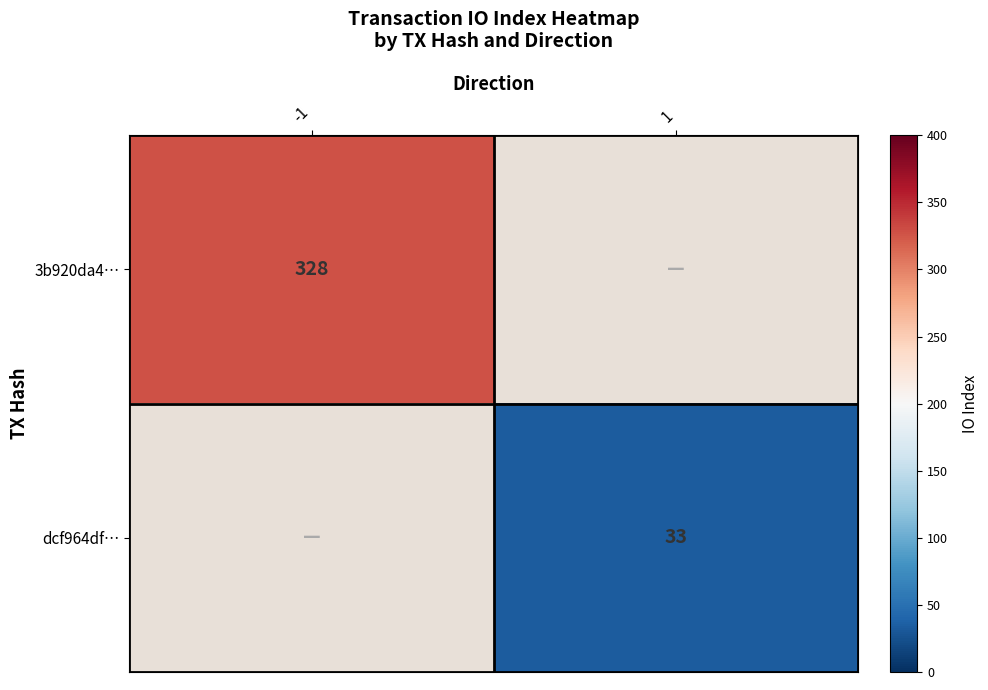

The 3b920da4… series shows 328 at -1. True or false?

True